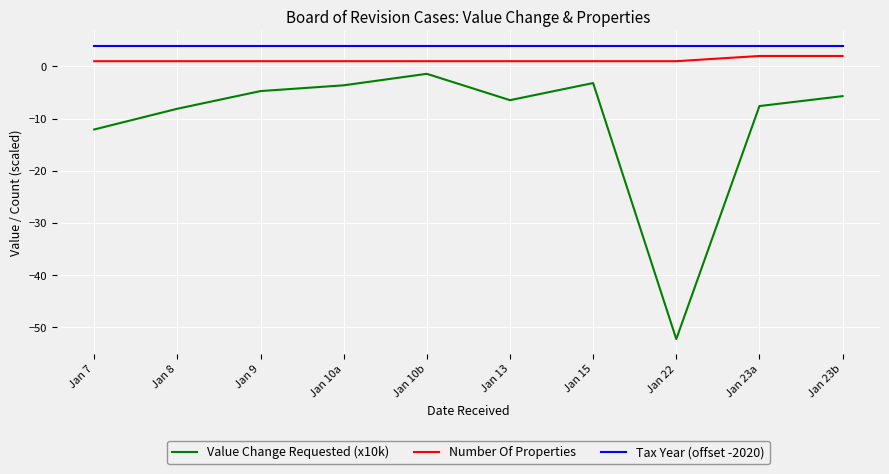

What is the total value across all series at Jan 10a?

1.4